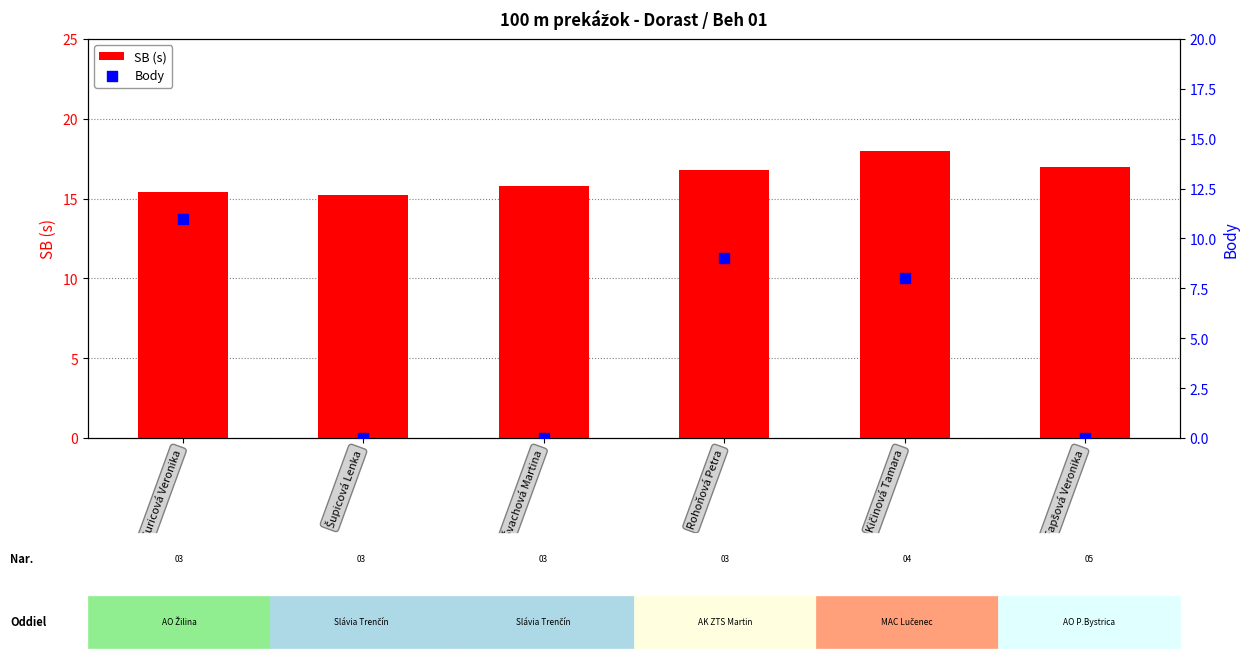

At which category is the sum across all series the highest?

Kuricová Veronika